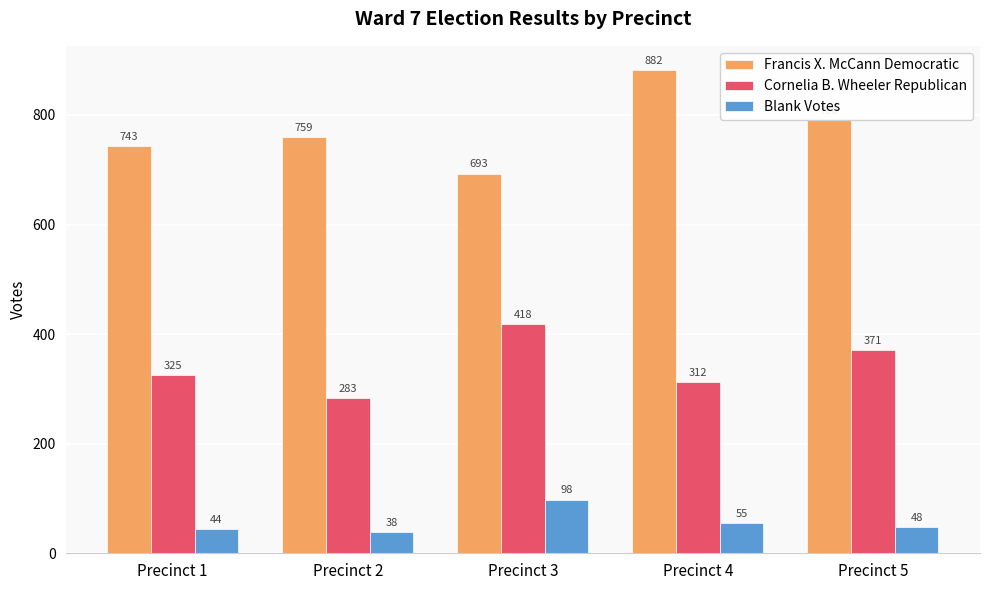

Where does the Blank Votes series first go above 48?

Precinct 3